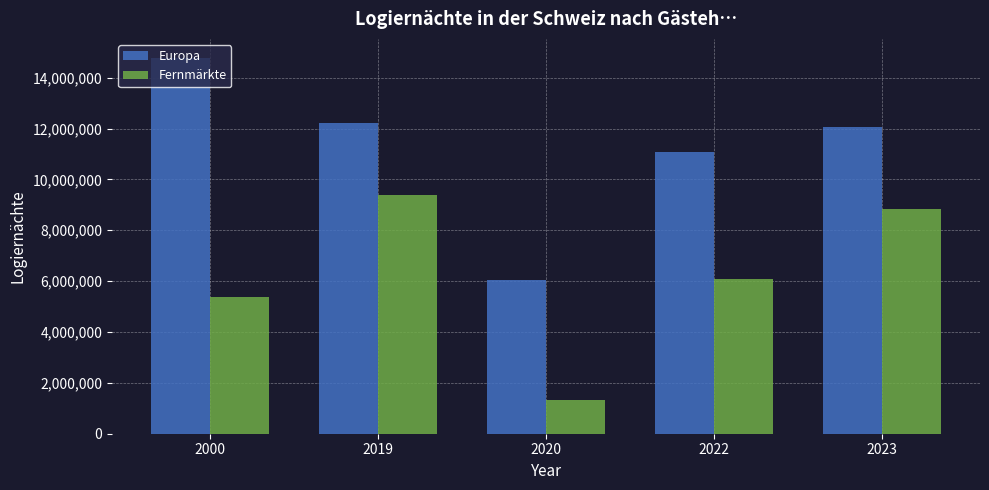

What is the sum of the Europa values at 2020 and 2019?

18266478